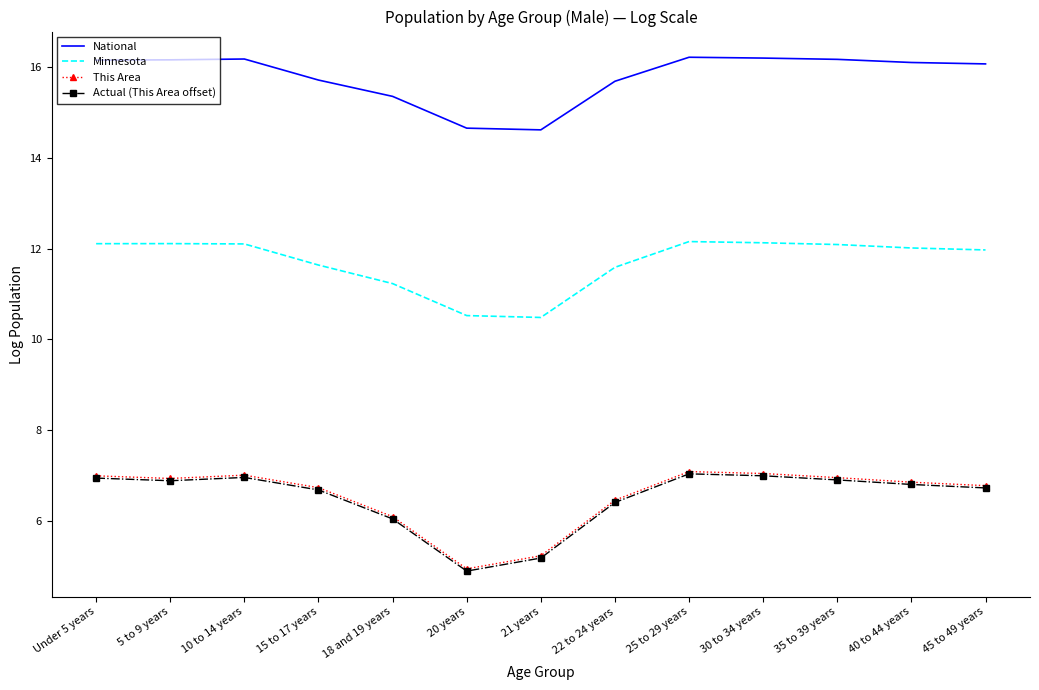

What is the difference between the highest and lowest values at 22 to 24 years?

9.3